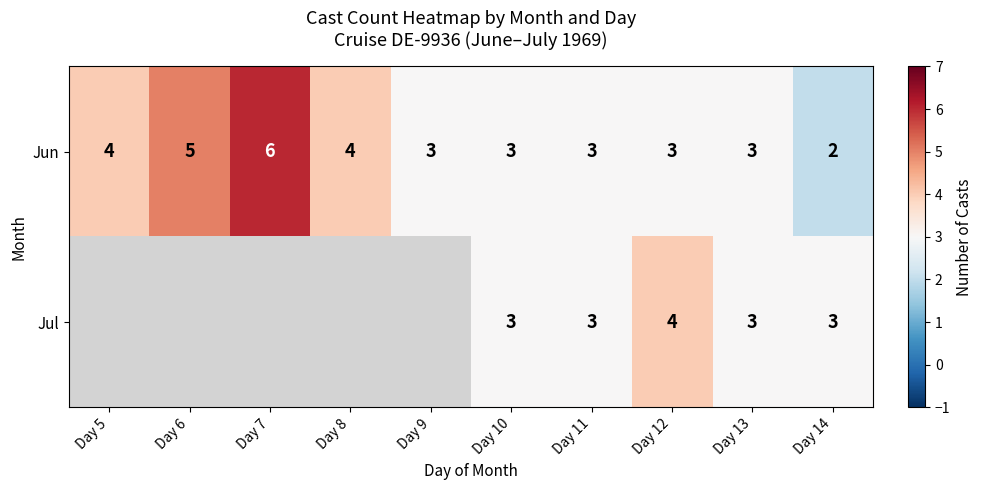

What is the sum of the Jun values at Day 8 and Day 12?

7